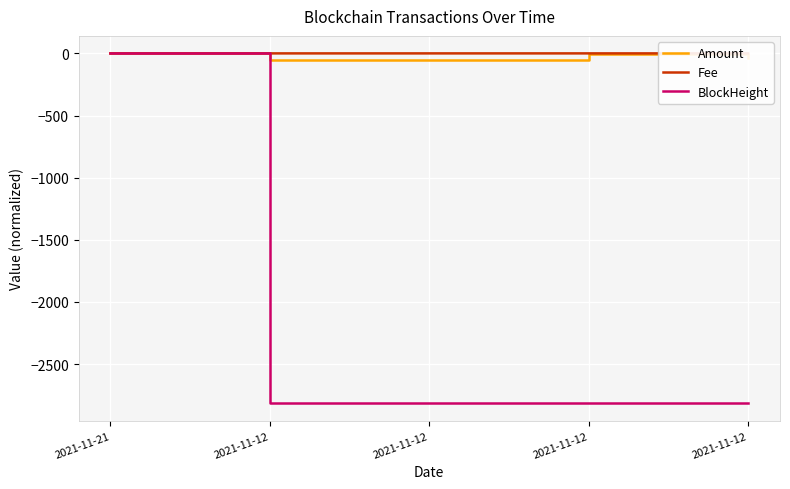

List the labels in order of Amount value, largest first.

2021-11-21, 2021-11-12, 2021-11-12, 2021-11-12, 2021-11-12